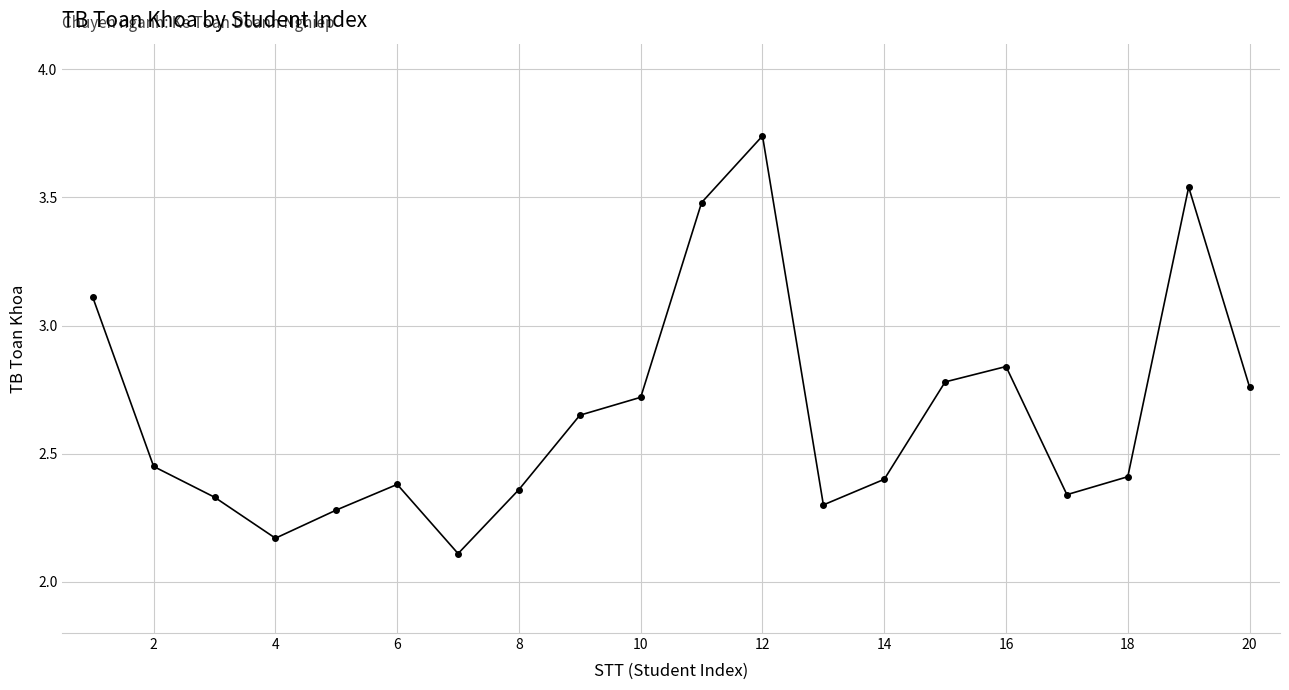

How many points are higher than both their immediate neighbors (excluding endpoints)?

4